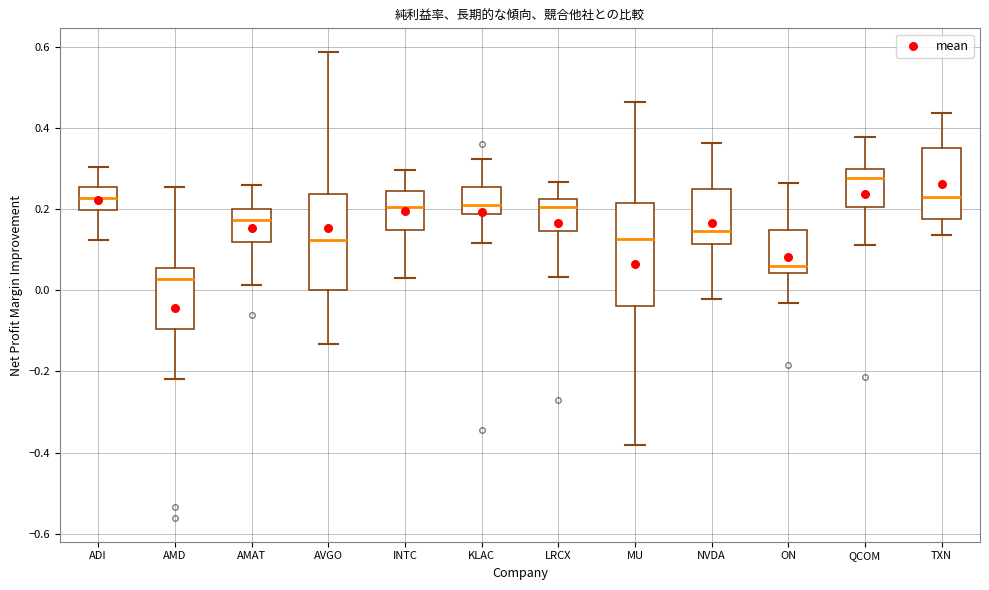

Where is the upper edge of the box for AMAT on the y-axis? The values are not printed on the chart, so give them approximately, as read against the axis.

0.20